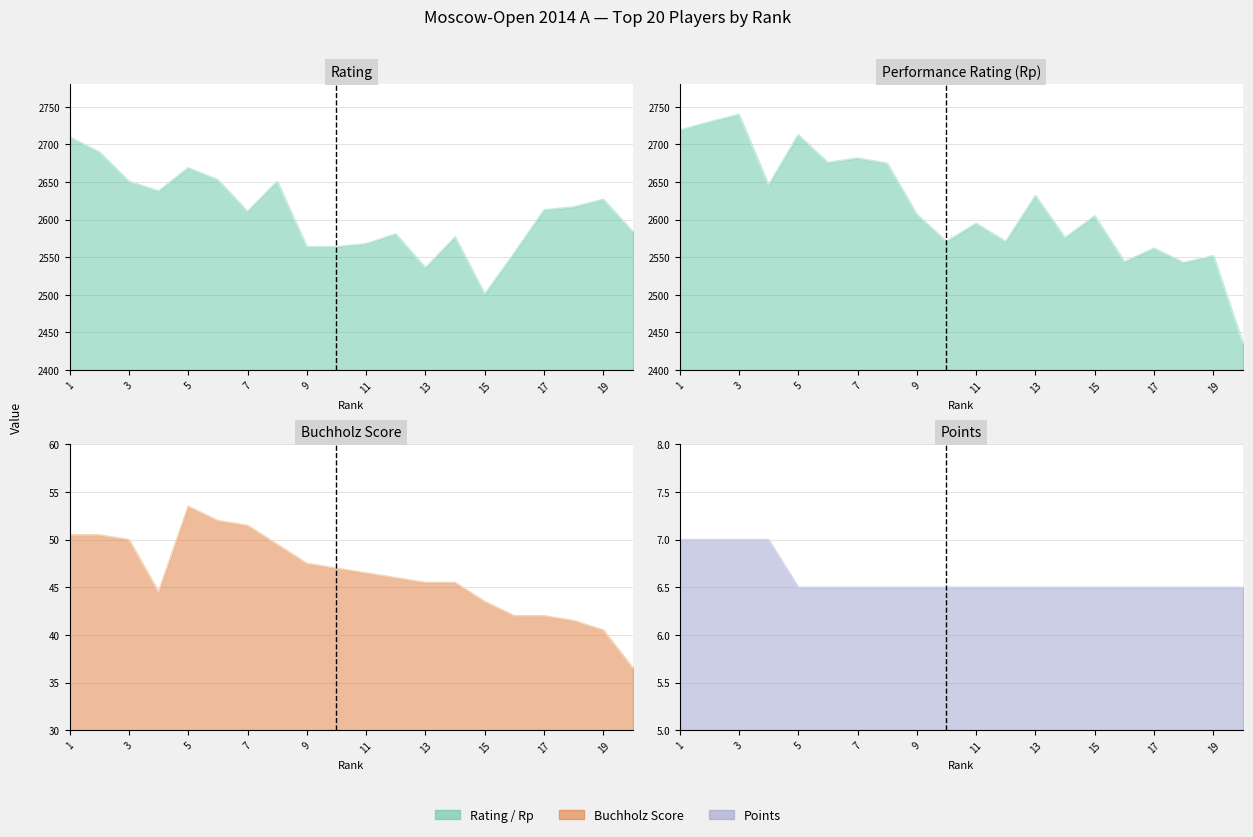

The value of Buchholz at 7 is 51.5. True or false?

True